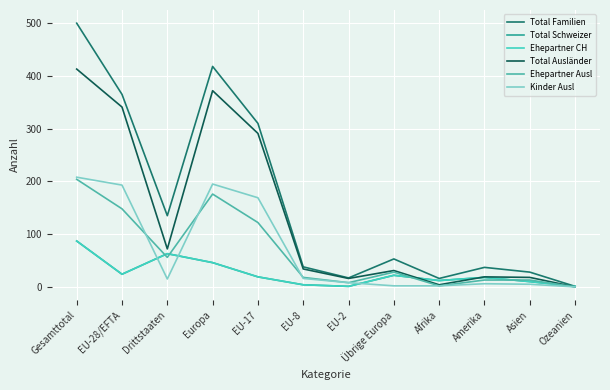

What is the maximum value shown in the chart?

500